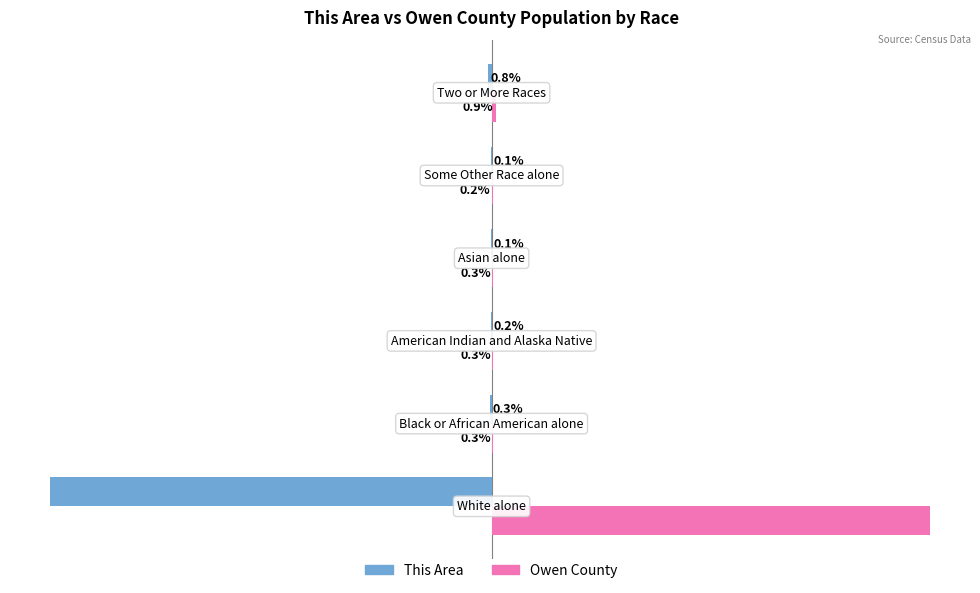

Which series has the largest total across all categories?

Owen County